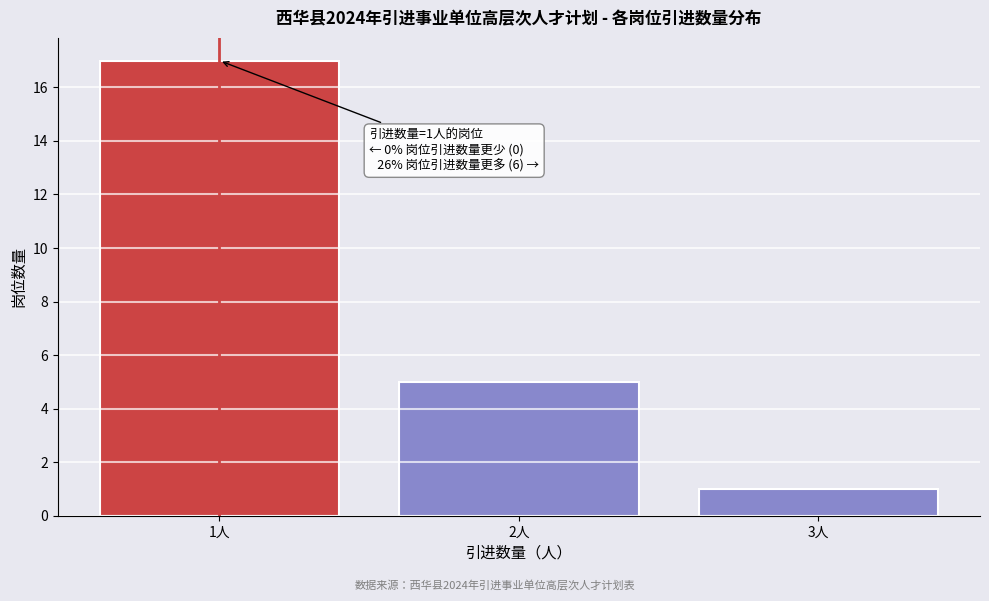

Reading left to right, list all the values displayed in this chart.

17	5	1